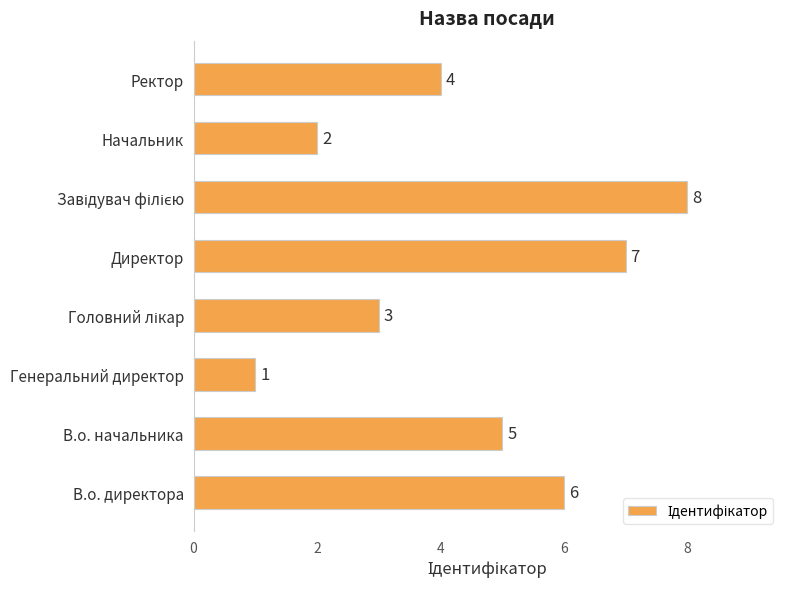

What is the minimum value shown in the chart?

1